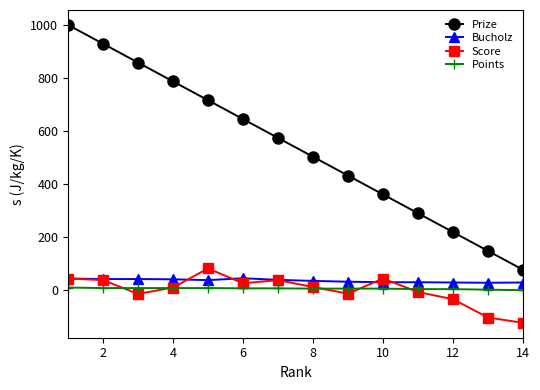

Count the Points values in the range 4 to 8.

11